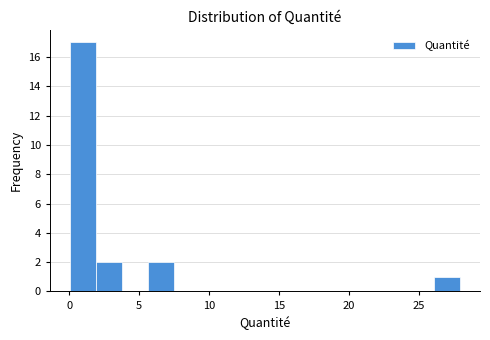

Read against the x-axis, roughly where is the centre of the tallest bar?

1.0